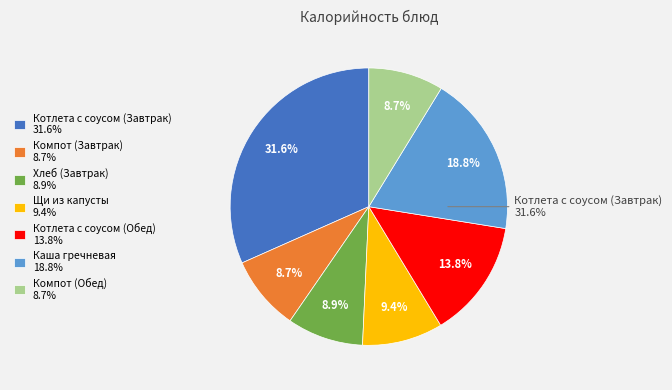

To the nearest percent, what is the average slice percentage?

14%